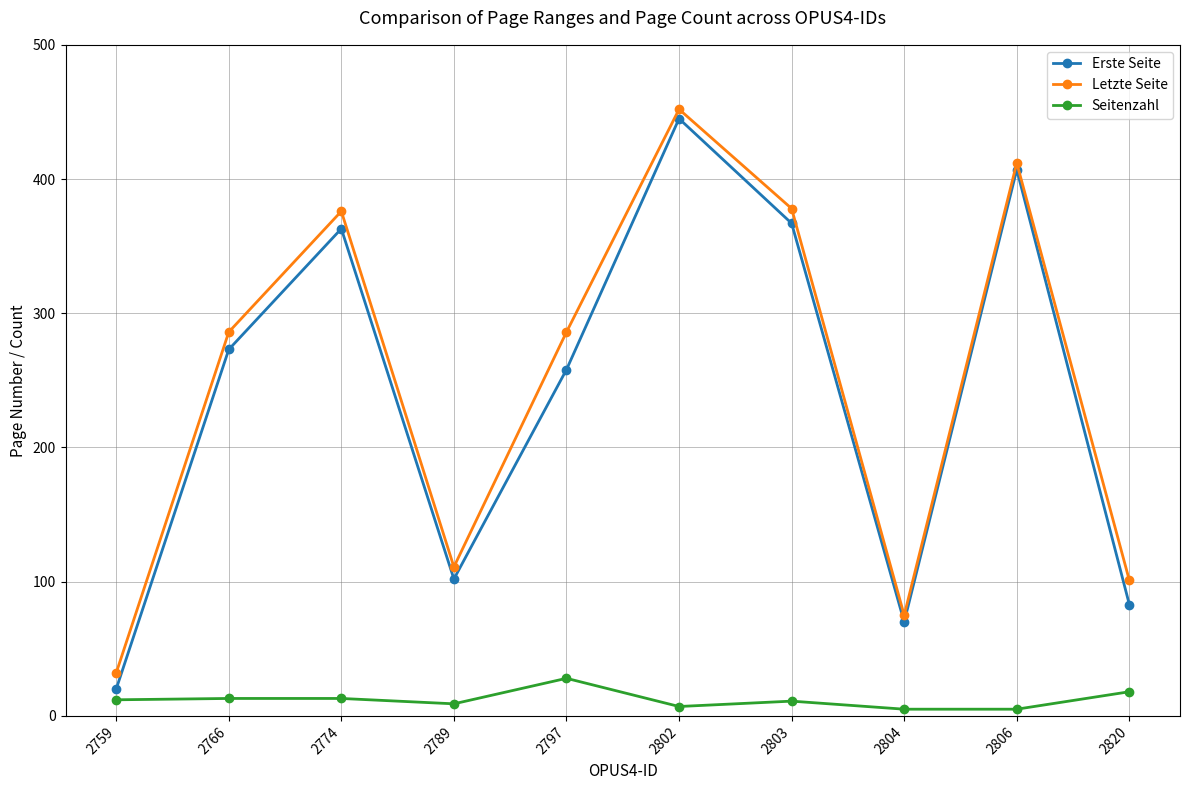

What is the difference between the second highest and second lowest values in the Letzte Seite series?

337